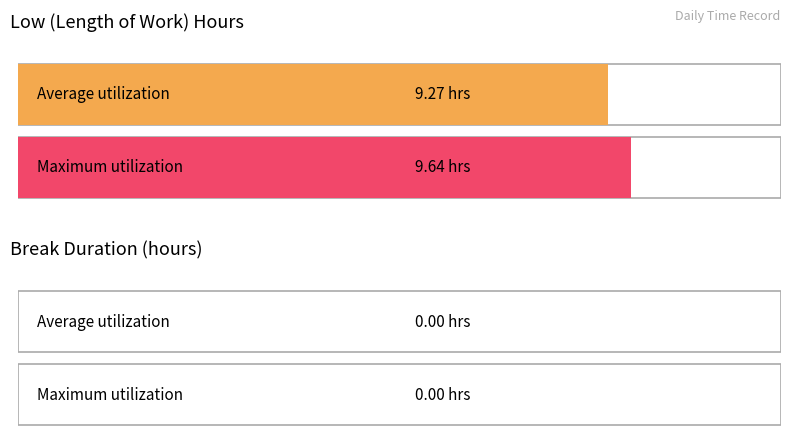

What is the maximum value shown in the chart?

9.6